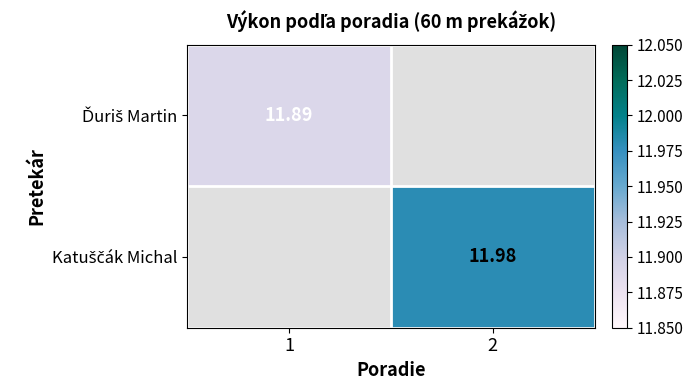

List the series in order of their overall mean, lowest first.

Ďuriš Martin, Katuščák Michal